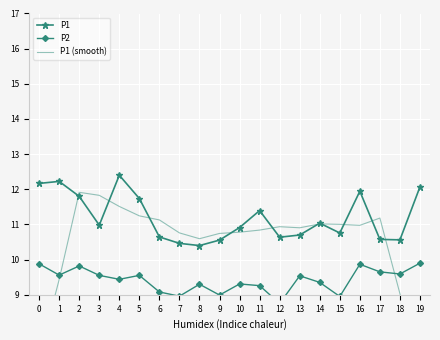

What is the sum of the P1 values at 13 and 15?

21.5